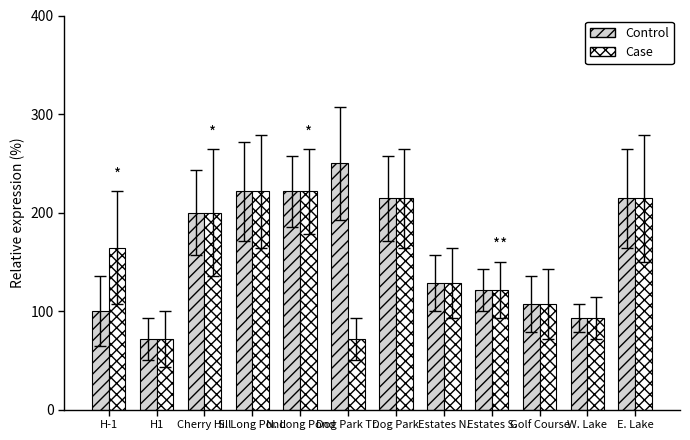

What are all the series names shown in the legend?

Control, Case